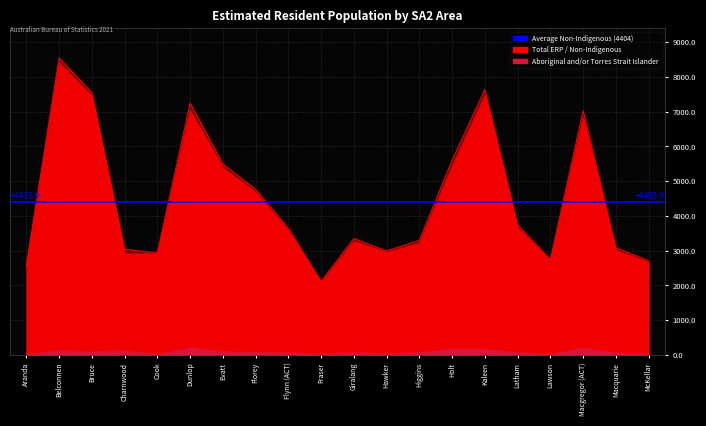

Reading left to right, what are all the values shown in this chart?

Aboriginal and/or Torres Strait Islander: Aranda=28	Belconnen=137	Bruce=106	Charnwood=132	Cook=31	Dunlop=219	Evatt=115	Florey=91	Flynn (ACT)=77	Fraser=41	Giralang=86	Hawker=43	Higgins=88	Holt=186	Kaleen=177	Latham=90	Lawson=33	Macgregor (ACT)=211	Macquarie=77	McKellar=51
Non-Indigenous: Aranda=2555	Belconnen=8408	Bruce=7437	Charnwood=2910	Cook=2907	Dunlop=7027	Evatt=5379	Florey=4675	Flynn (ACT)=3563	Fraser=2073	Giralang=3266	Hawker=2951	Higgins=3210	Holt=5413	Kaleen=7461	Latham=3652	Lawson=2708	Macgregor (ACT)=6811	Macquarie=3009	McKellar=2662
Total ERP: Aranda=2583	Belconnen=8545	Bruce=7543	Charnwood=3042	Cook=2938	Dunlop=7246	Evatt=5494	Florey=4766	Flynn (ACT)=3640	Fraser=2114	Giralang=3352	Hawker=2994	Higgins=3298	Holt=5599	Kaleen=7638	Latham=3742	Lawson=2741	Macgregor (ACT)=7022	Macquarie=3086	McKellar=2713